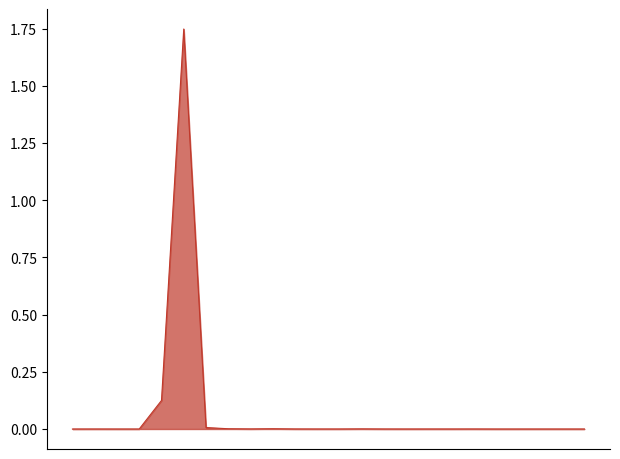

How many lines are shown in the chart?

1